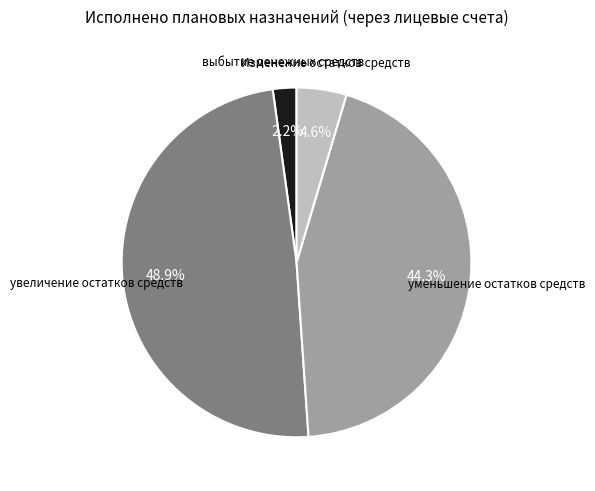

True or false: уменьшение остатков средств accounts for 32% of the total.

False